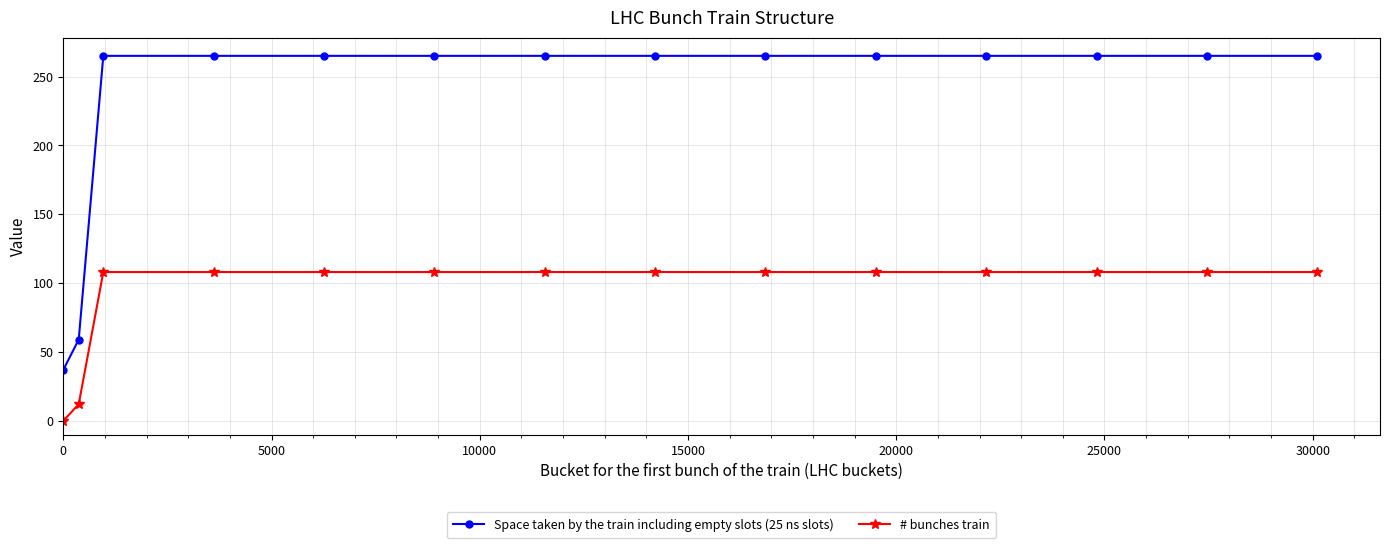

Rank the series by their average value, from lowest to highest.

# bunches train, Space taken by the train including empty slots (25 ns slots)